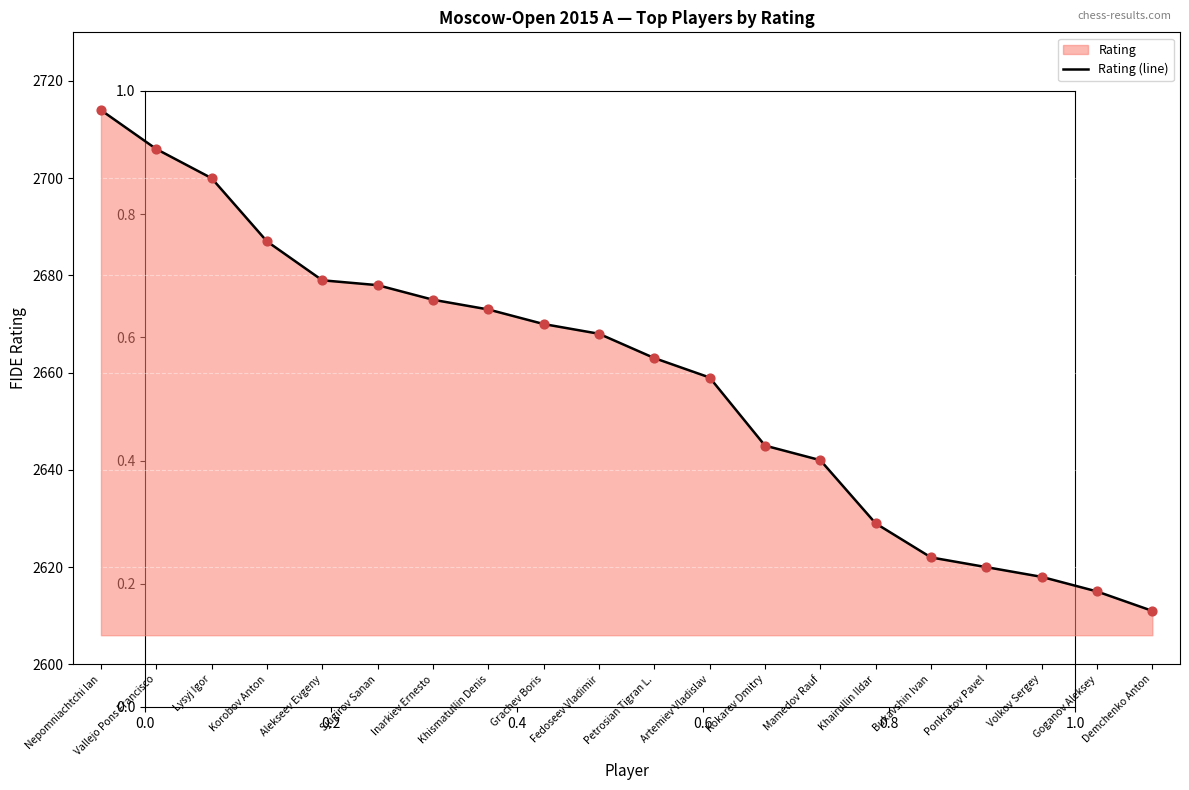

Which has a higher value, Grachev Boris or Demchenko Anton?

Grachev Boris